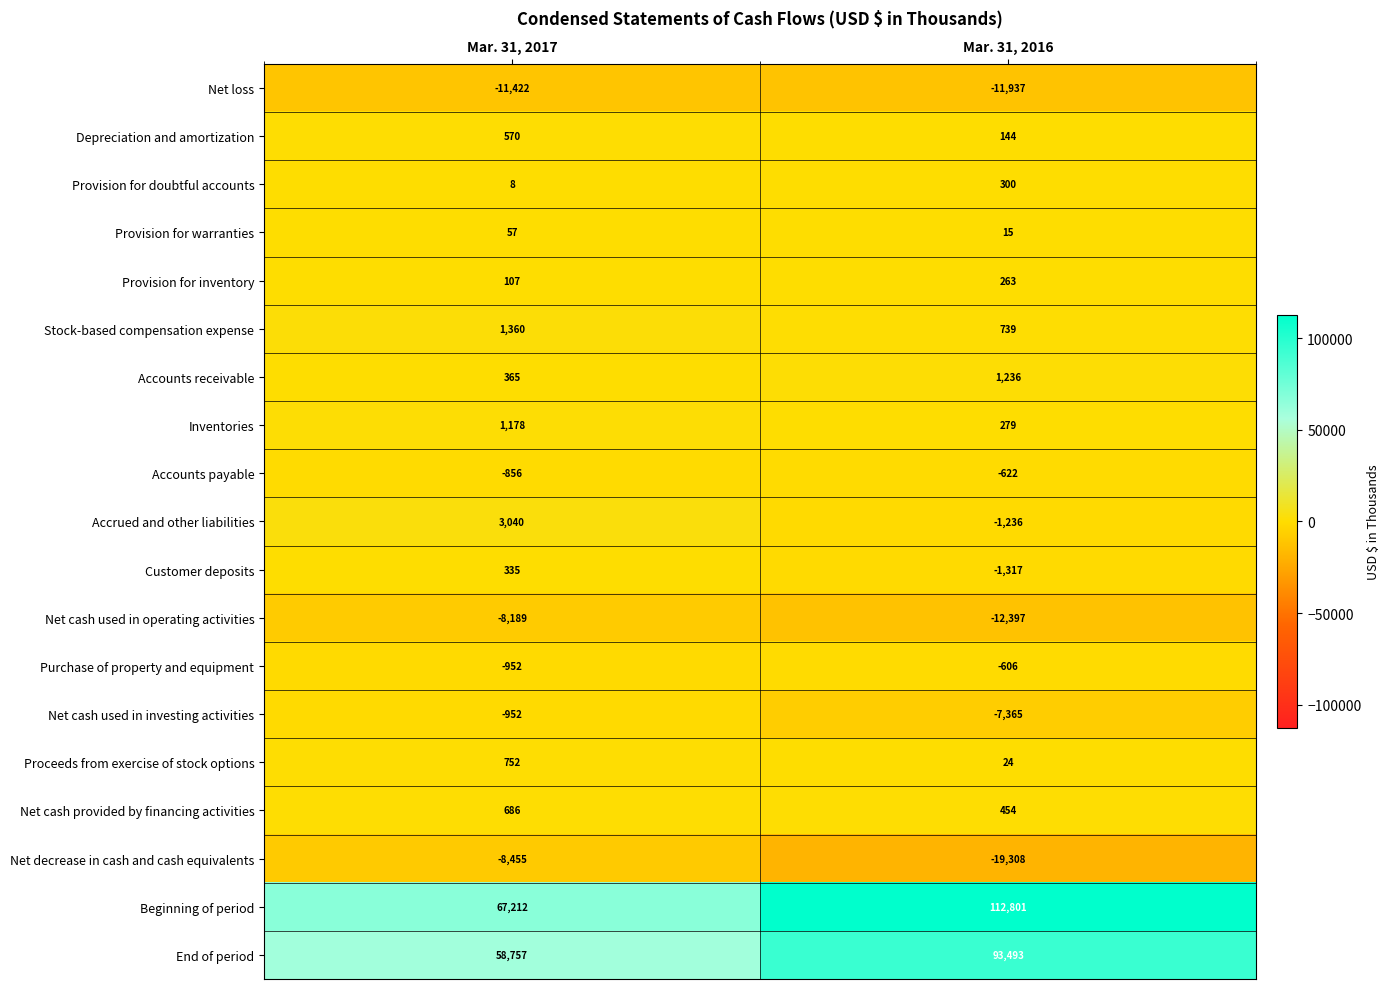

What is the spread (max minus min) of values at Mar. 31, 2017?

78634